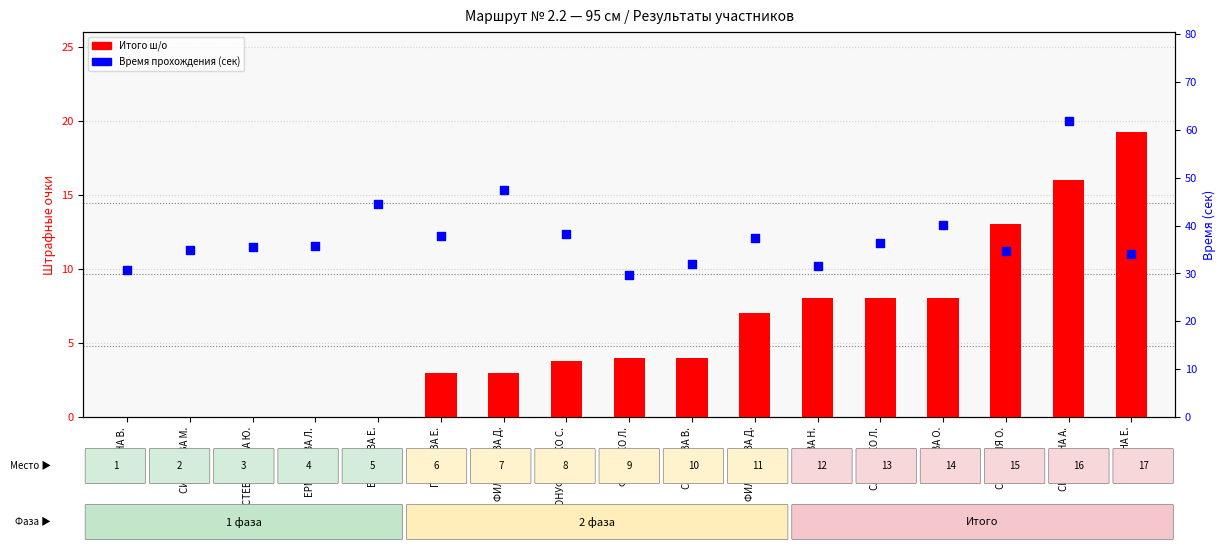

Is the value of Итого ш/о at САПЕРОВА В. greater than the value of Время (сек) at ФЕДЕНКО Л.?

No